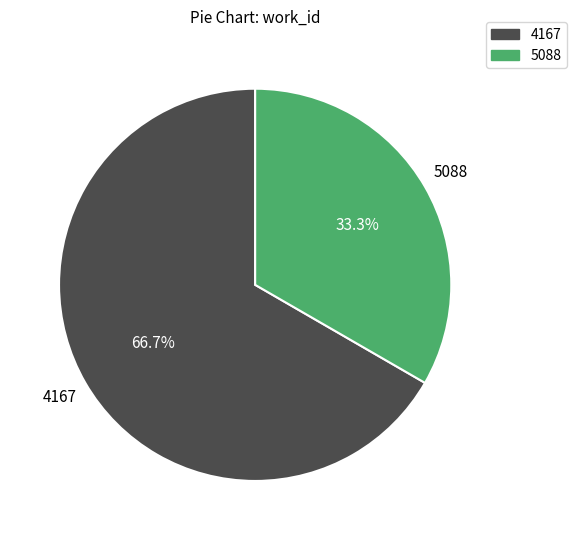

Does any single category account for the majority?

Yes